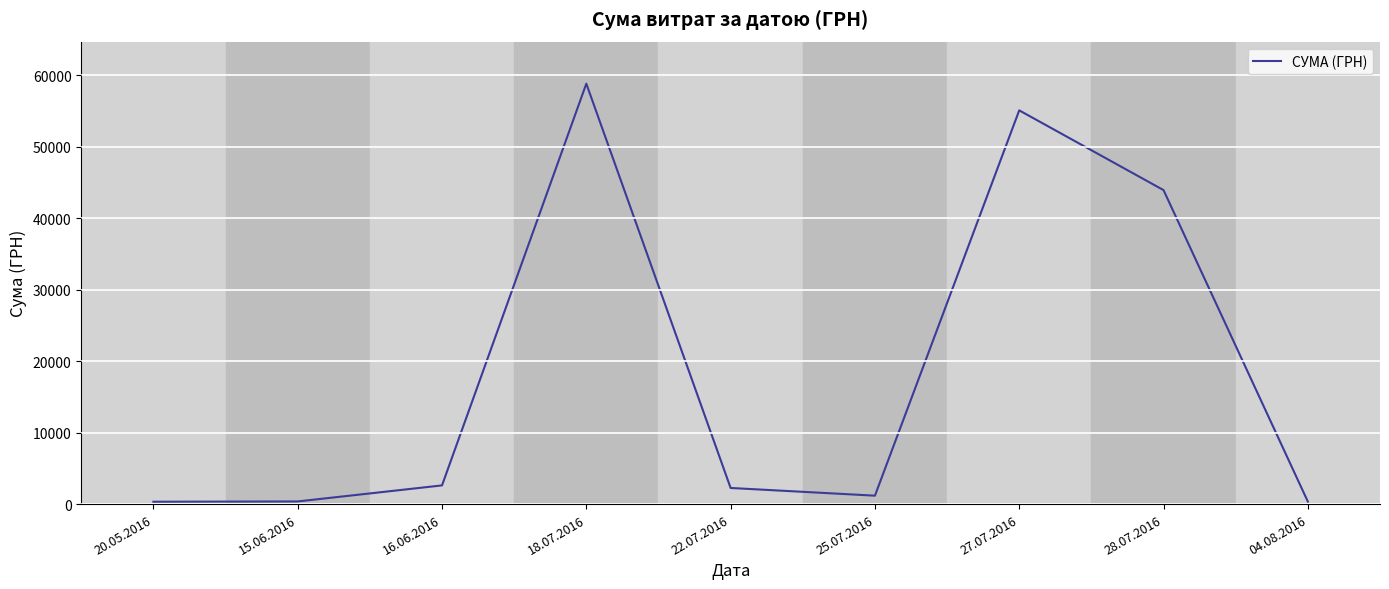

How many values are below 2255?

4